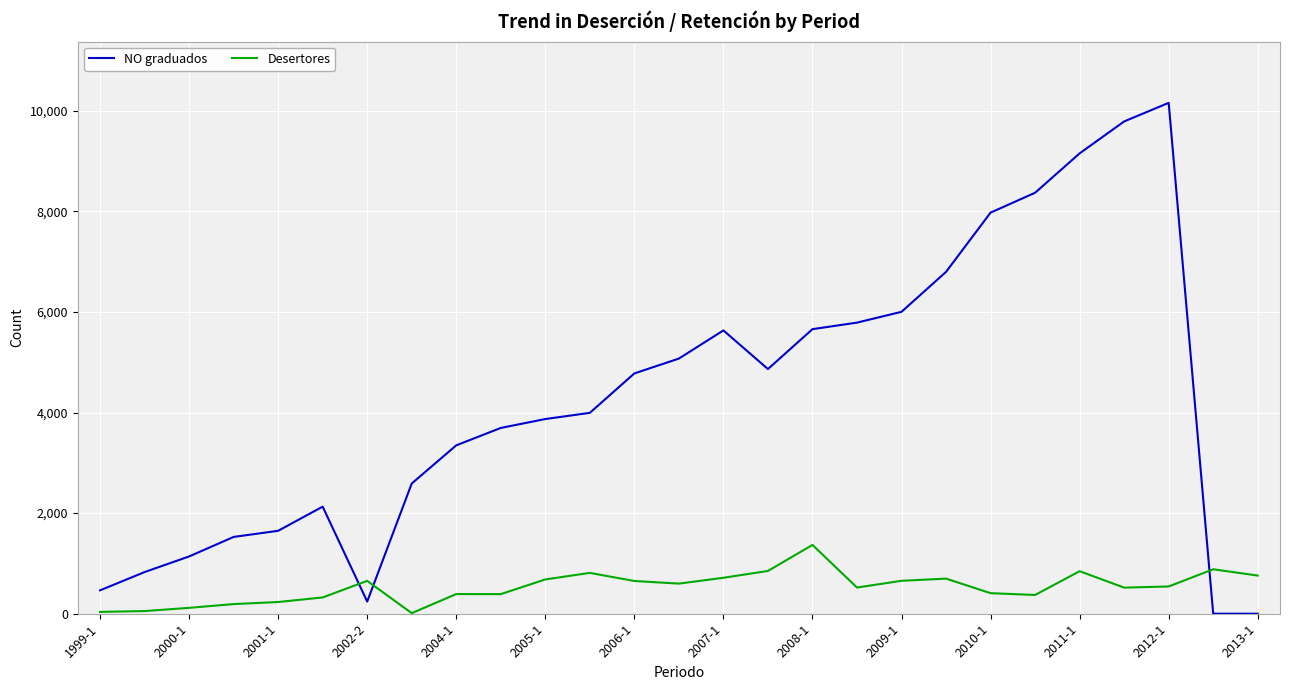

Does the chart have visible grid lines?

Yes